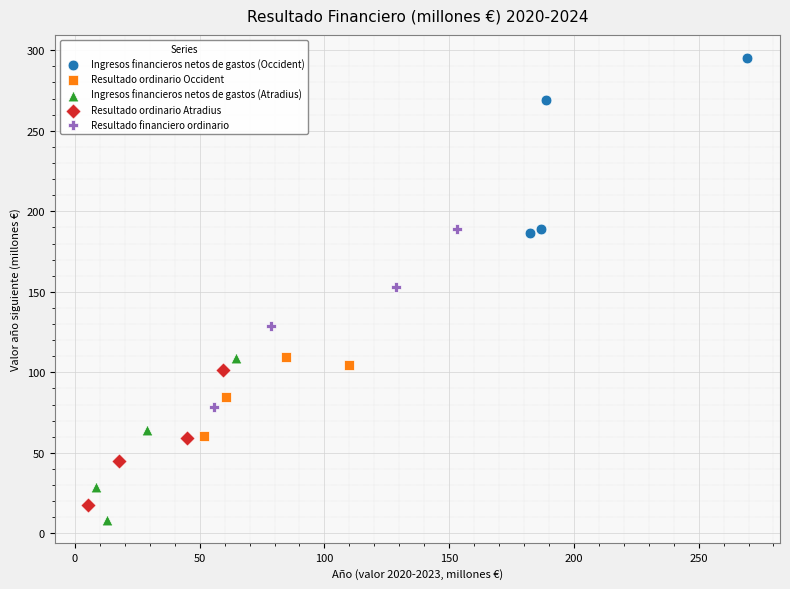

Which series reaches the minimum Y coordinate?

Ingresos financieros netos de gastos (Atradius)